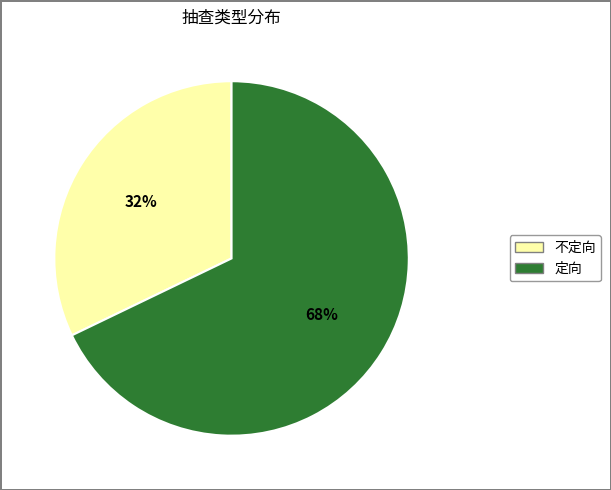

Does 定向 account for over 50% of the chart?

Yes